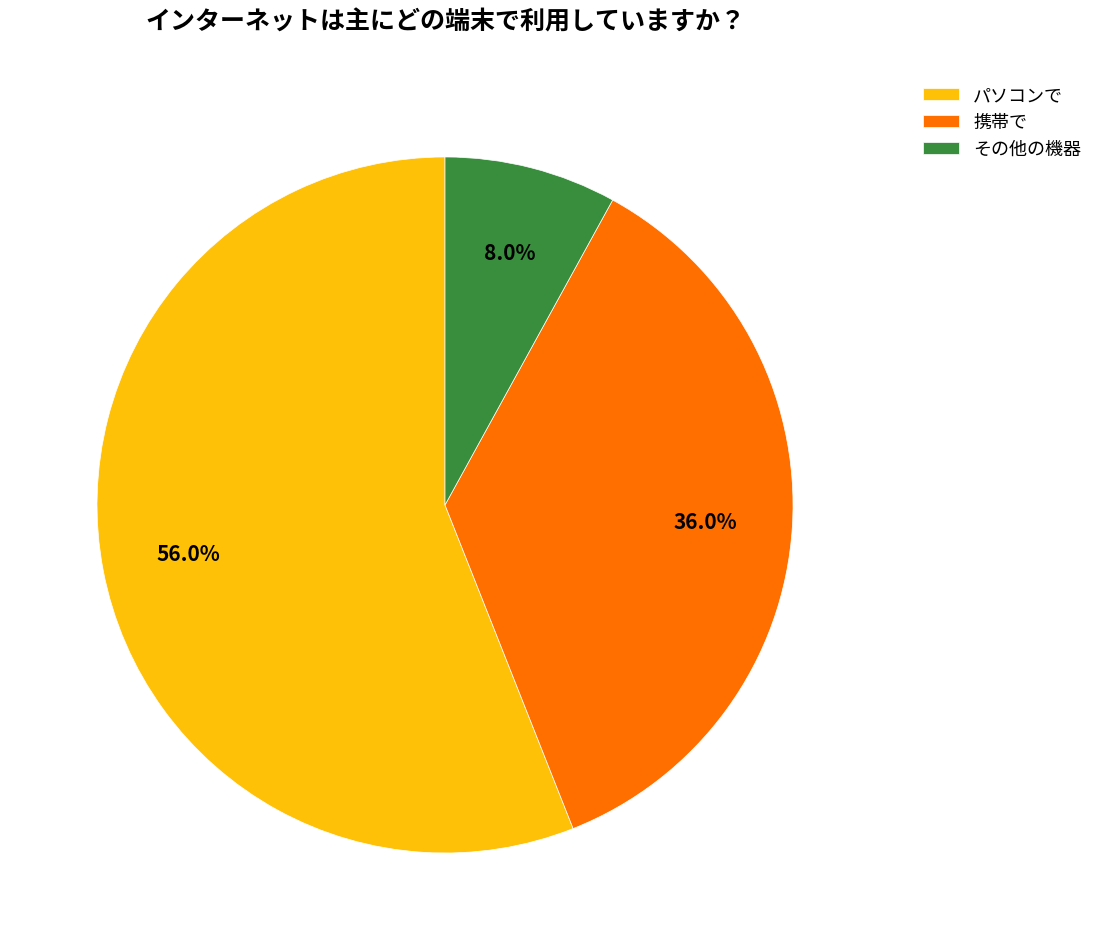

Is it true that その他の機器 is 14% of the pie?

False